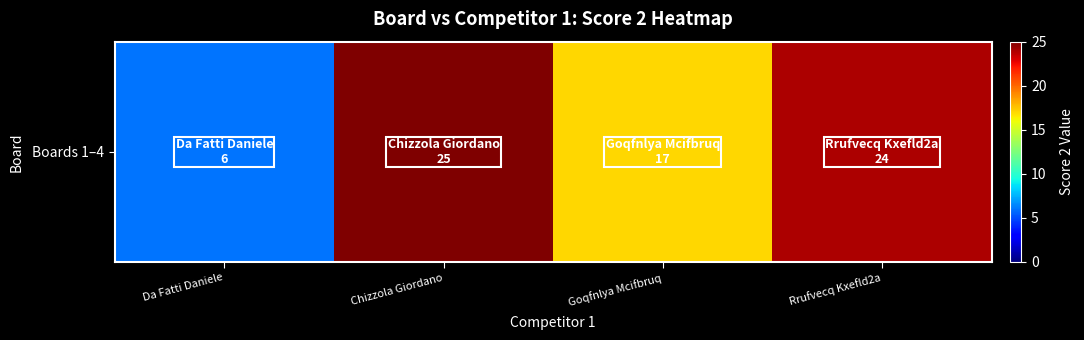

Rank the categories by value from lowest to highest.

Da Fatti Daniele, Goqfnlya Mcifbruq, Rrufvecq Kxefld2a, Chizzola Giordano